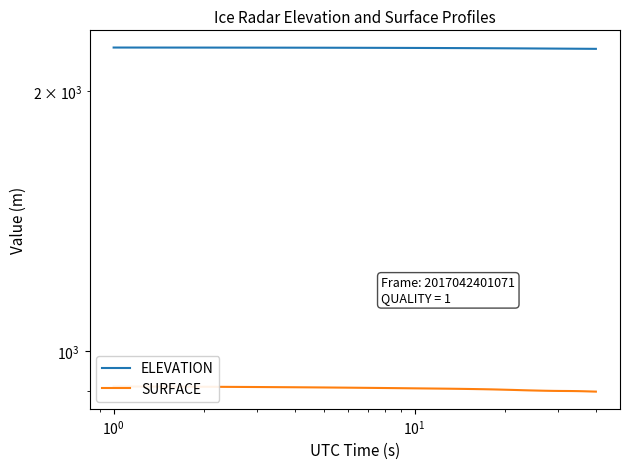

What is the total value across all series at 9?

3148.1